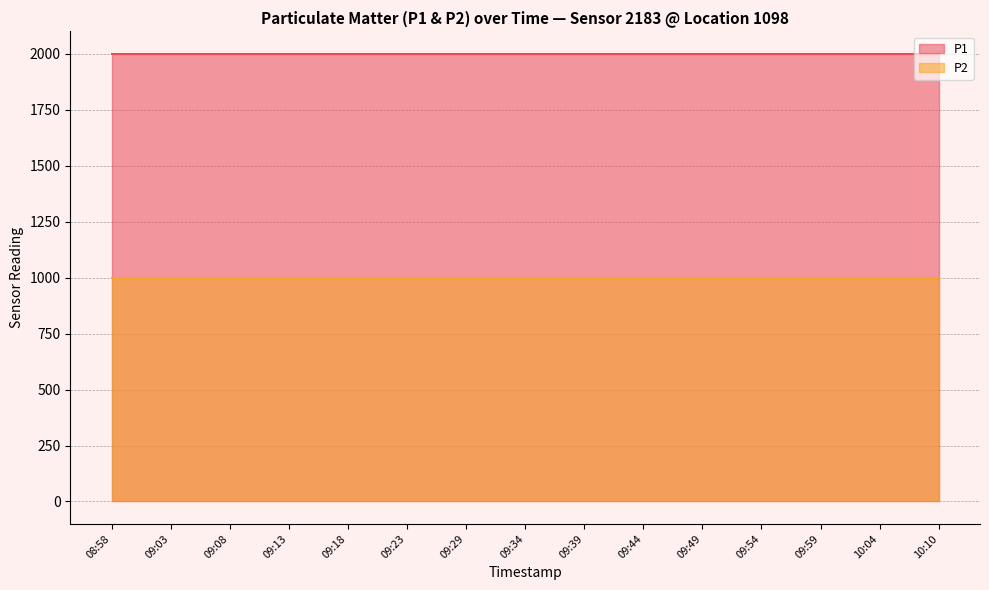

Rank the series at 09:03 from lowest to highest value.

P2, P1